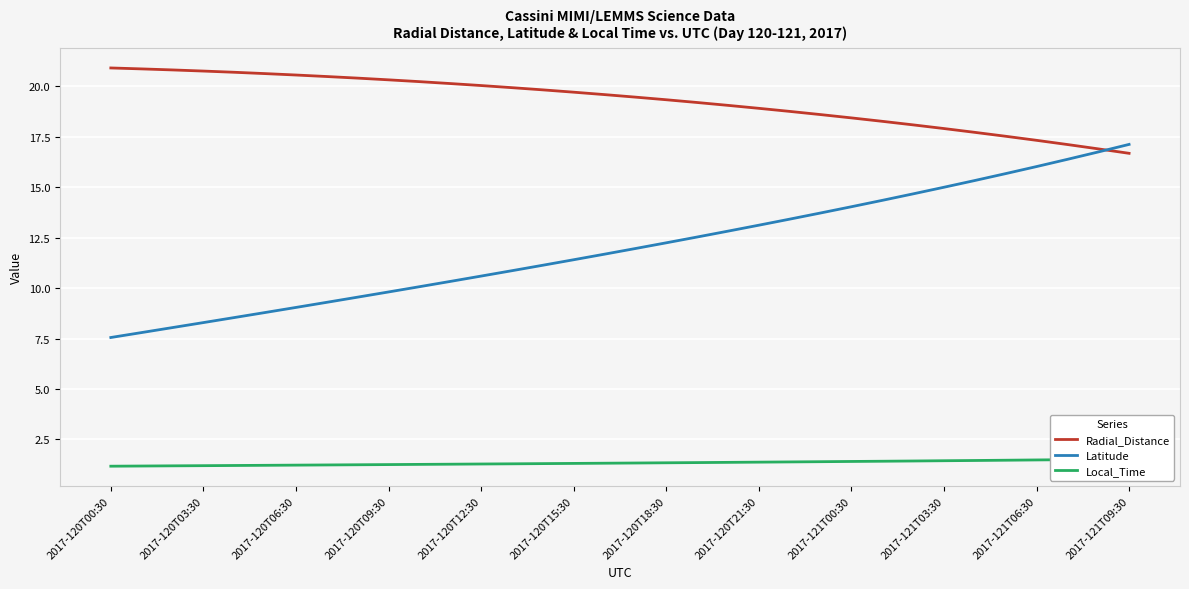

True or false: Local_Time has more than 1 interior local peaks.

False